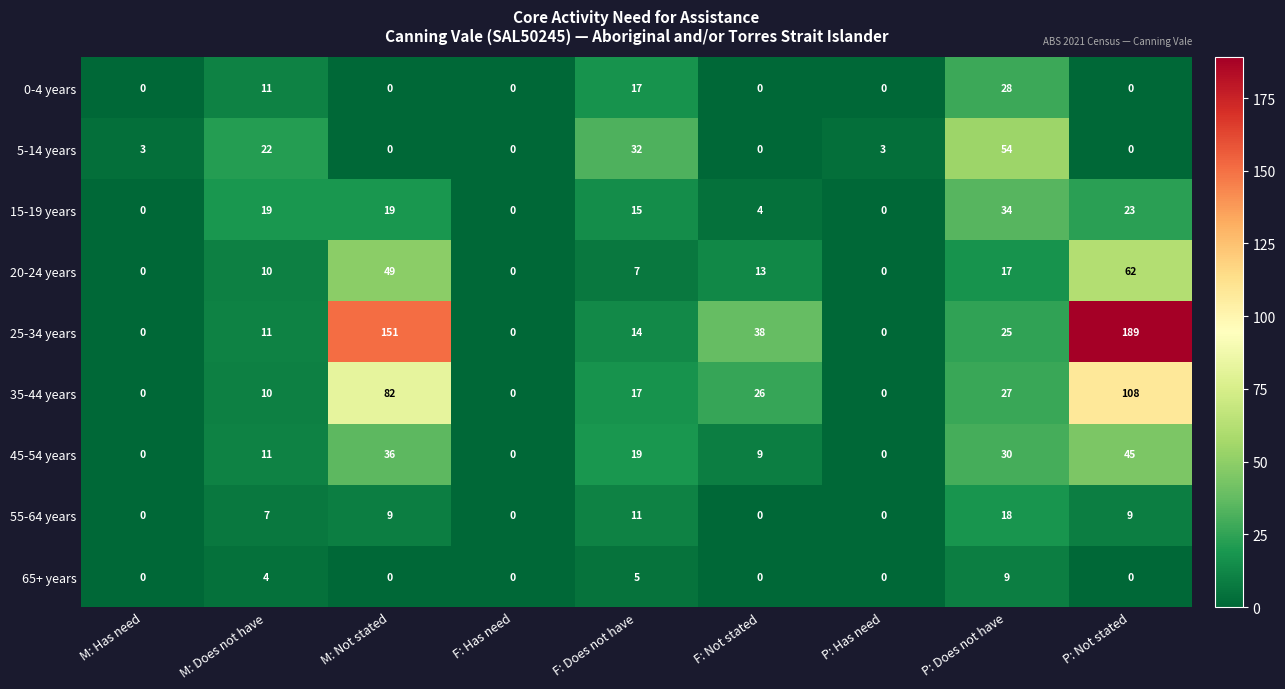

Rank the series by their maximum value, from highest to lowest.

25-34 years, 35-44 years, 20-24 years, 5-14 years, 45-54 years, 15-19 years, 0-4 years, 55-64 years, 65+ years